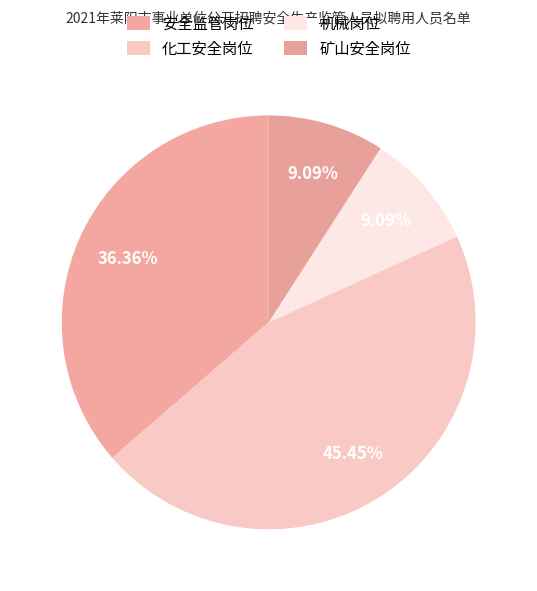

What is the largest slice in the pie chart?

化工安全岗位